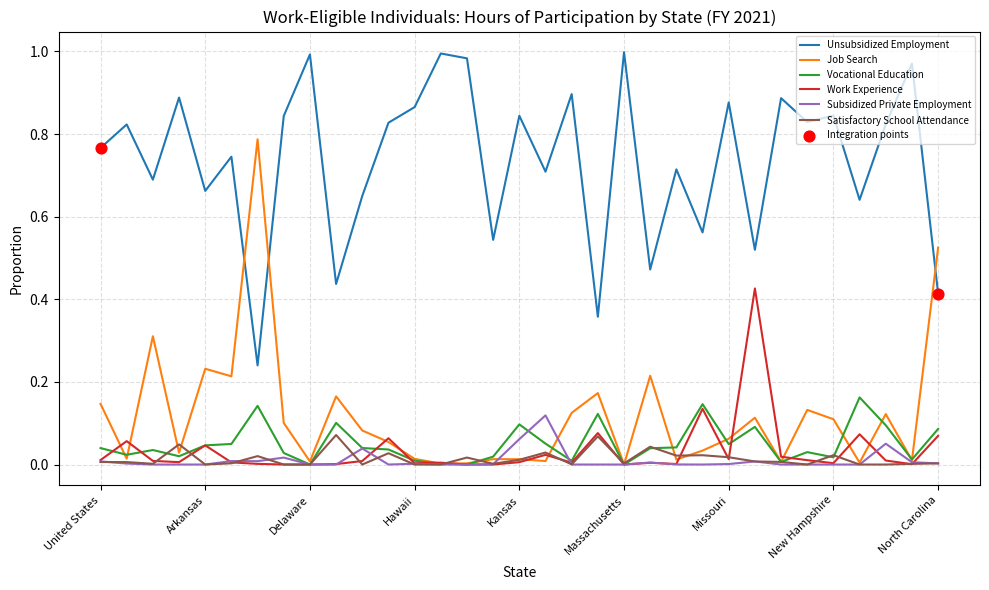

At how many categories does at least one series exceed 0?

33